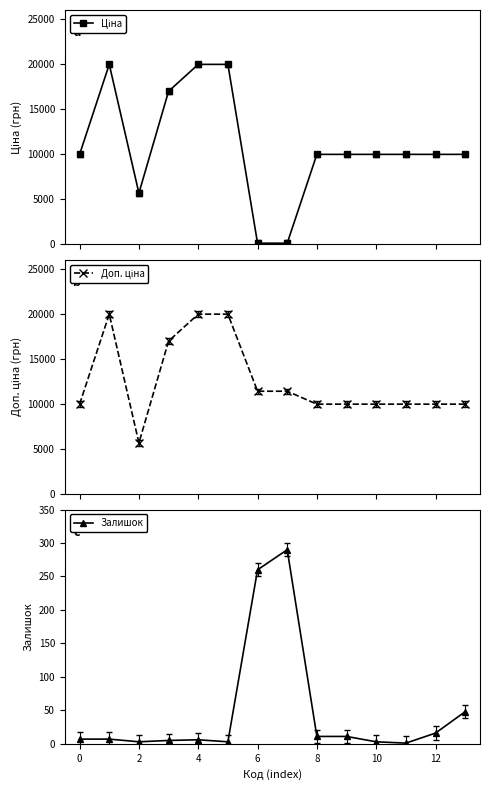

True or false: Залишок has more than 1 interior local peaks.

True